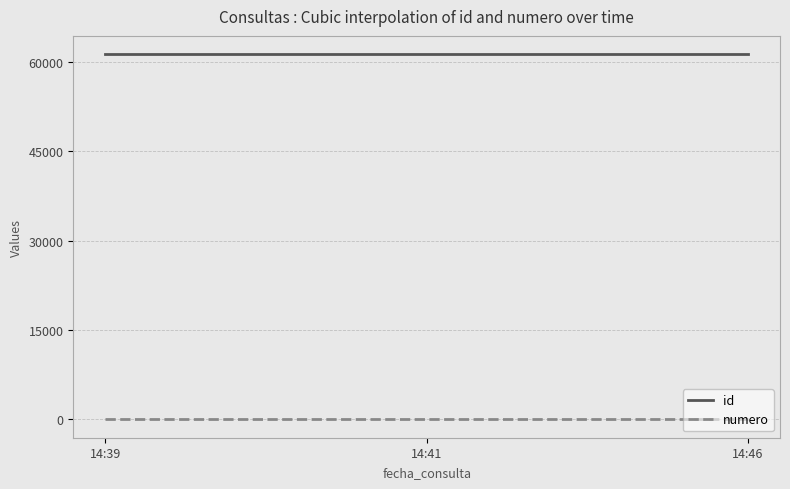

True or false: numero and id intersect in this chart.

False